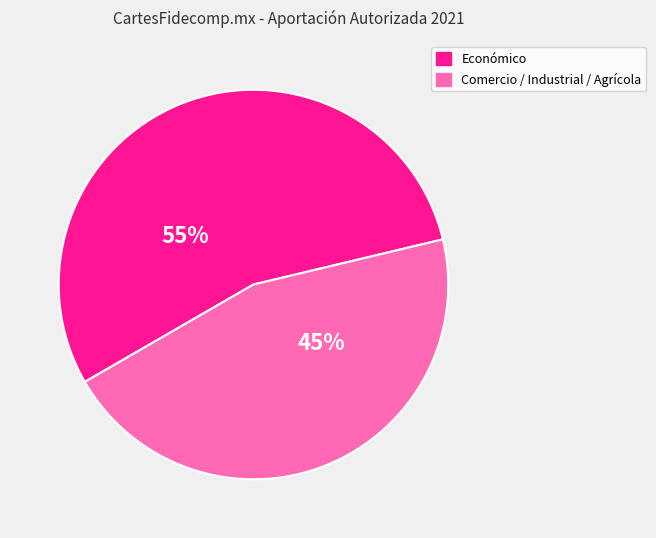

Is there any slice that represents more than half of the pie?

Yes